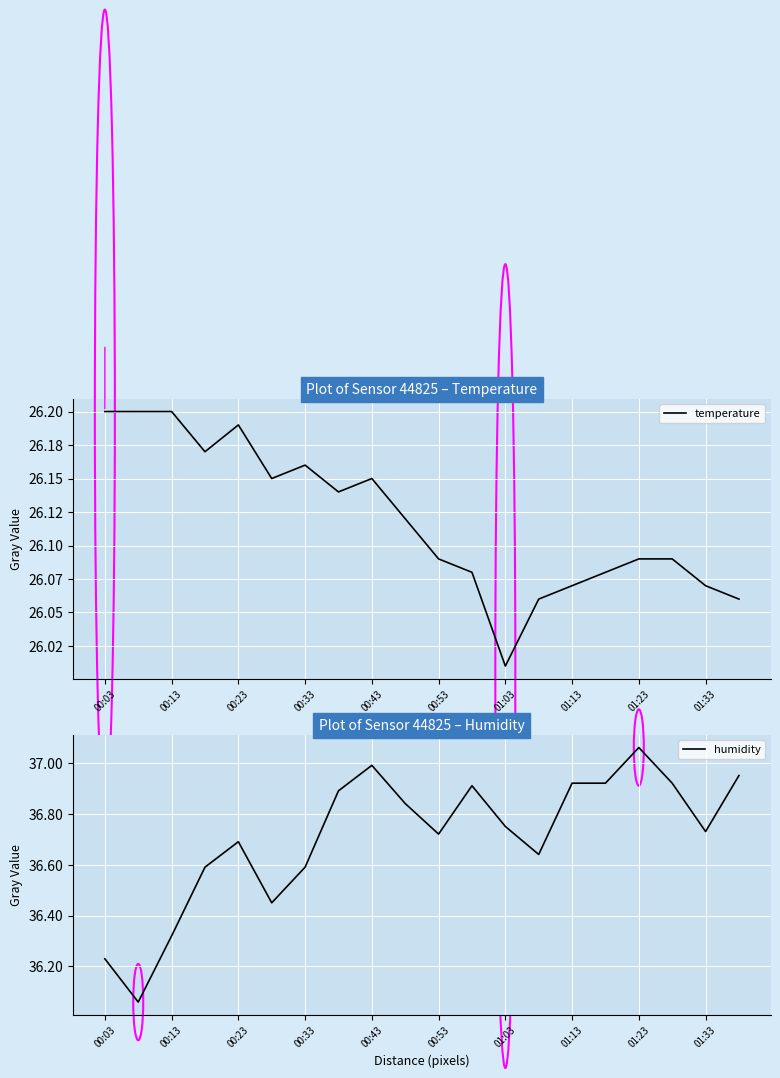

True or false: temperature has a value of 26.1 at 11.

True